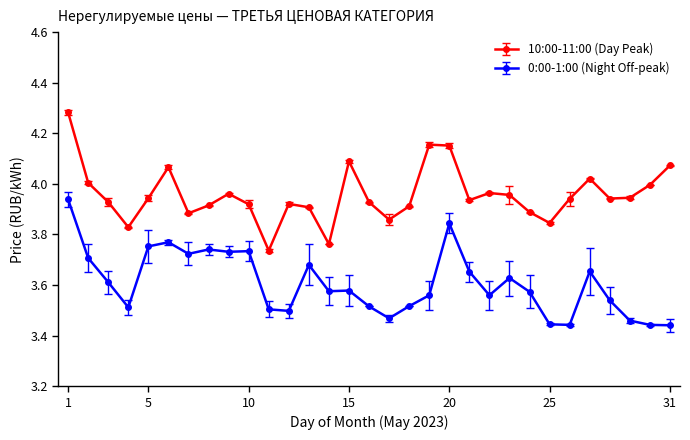

At how many categories does at least one series exceed 3?

31